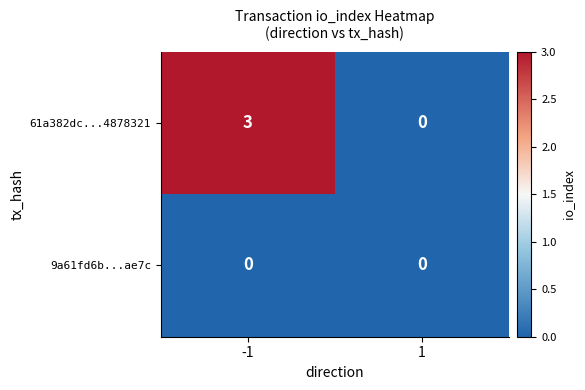

True or false: 61a382dc...4878321 has a value of 2 at 1.

False